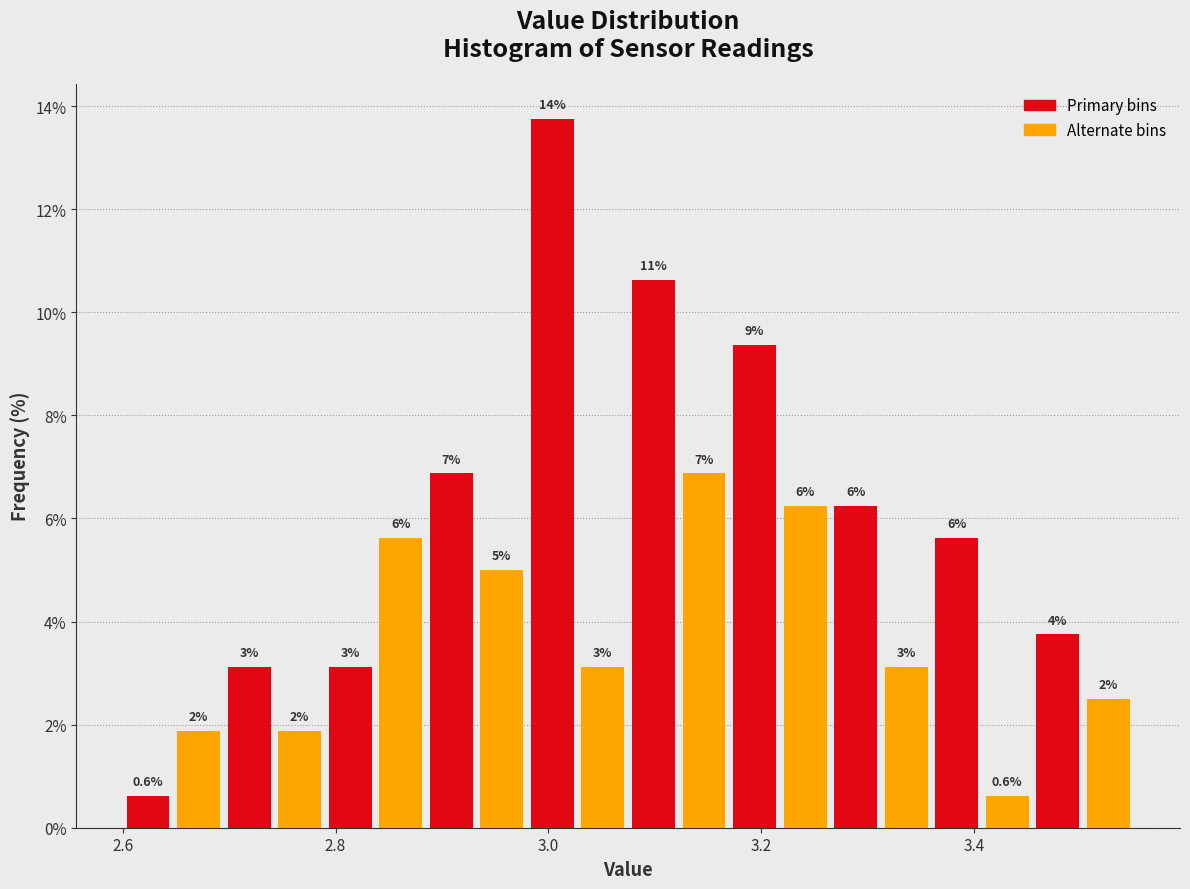

Around what value on the x-axis is the tallest bar? Give the approximate position of its centre, as read against the axis.

3.00